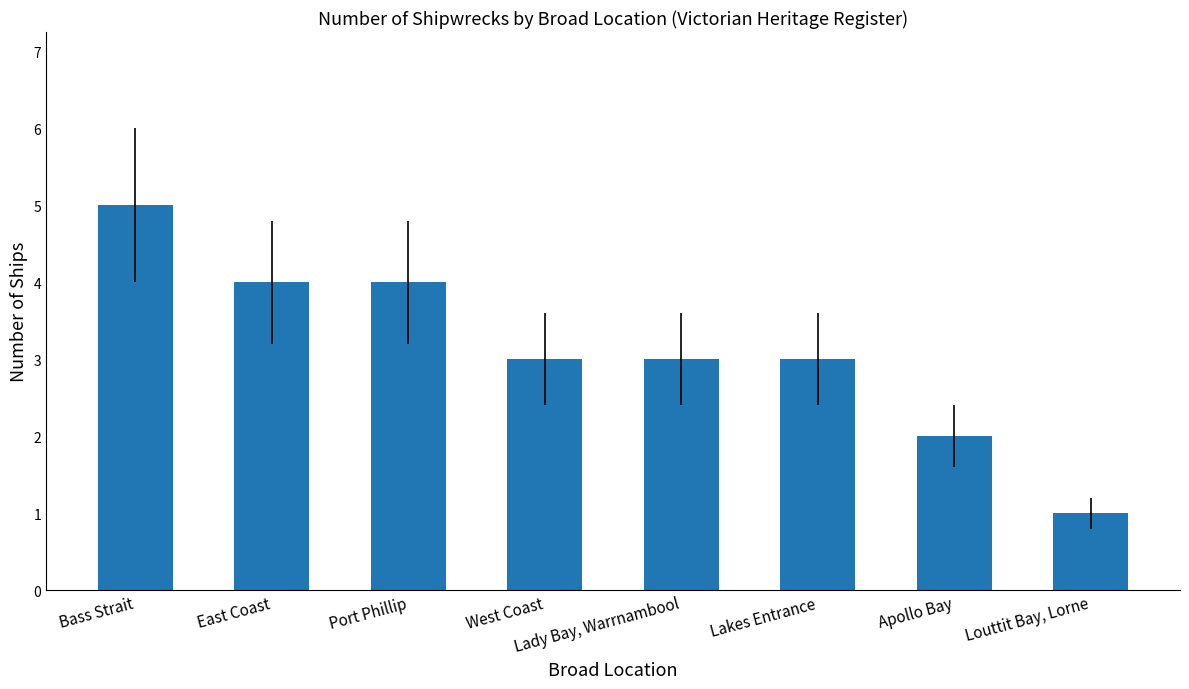

What is the difference between the values at Port Phillip and Apollo Bay?

2